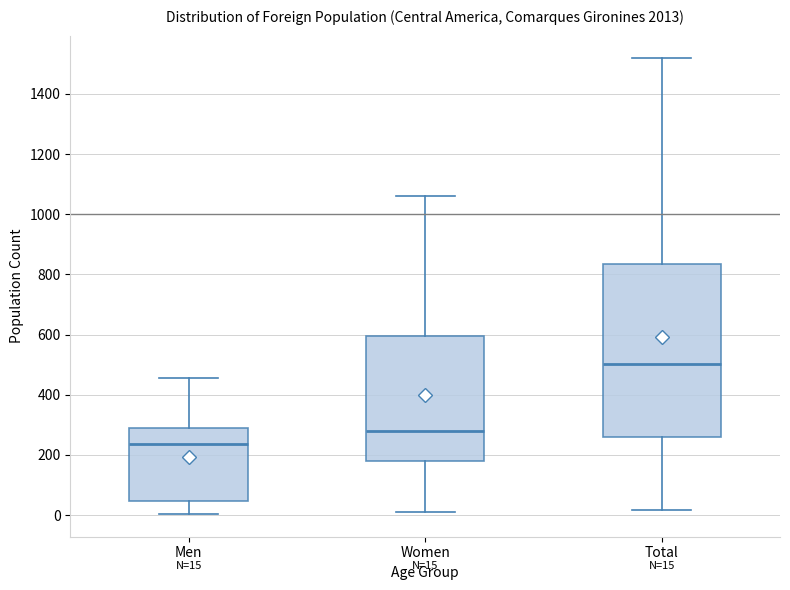

Which box's median line is the lowest?

Men